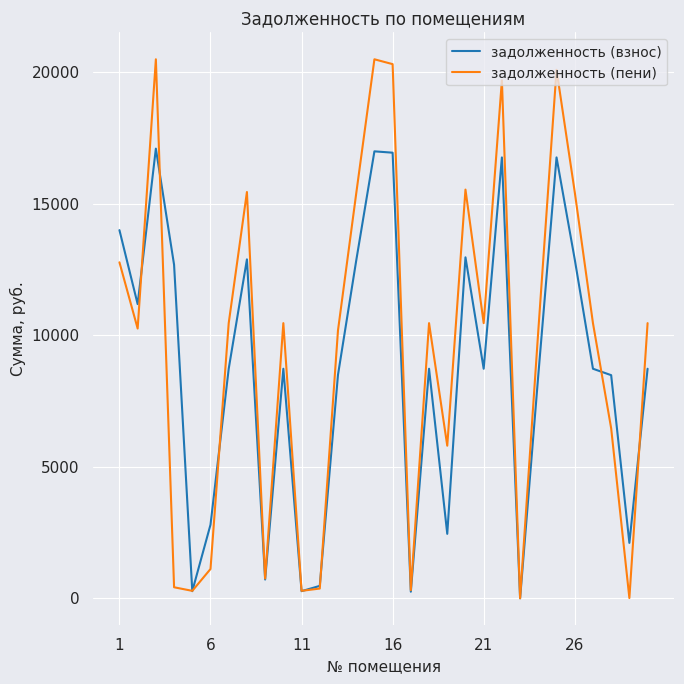

Rank the series by their average value, from highest to lowest.

задолженность (пени), задолженность (взнос)